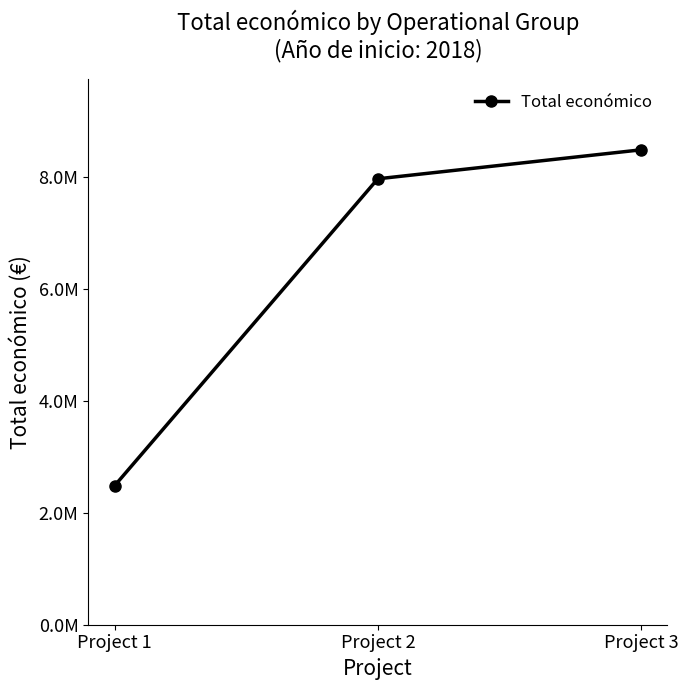

Does the chart have visible grid lines?

No